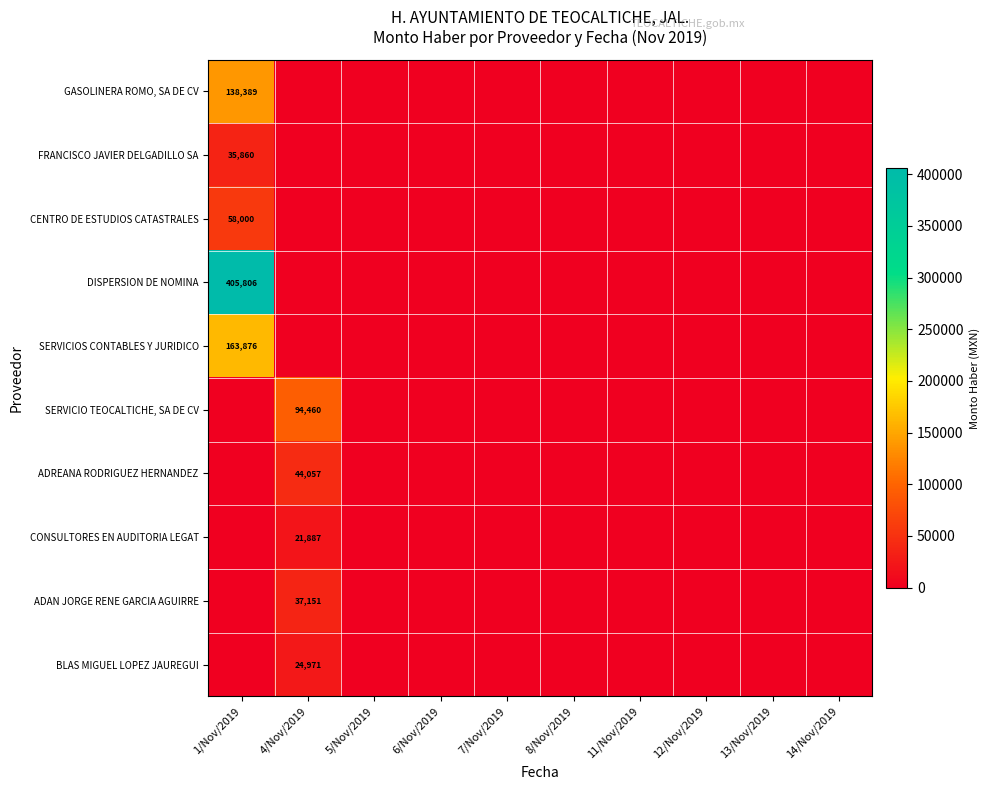

At how many categories does at least one series exceed 122520?

1